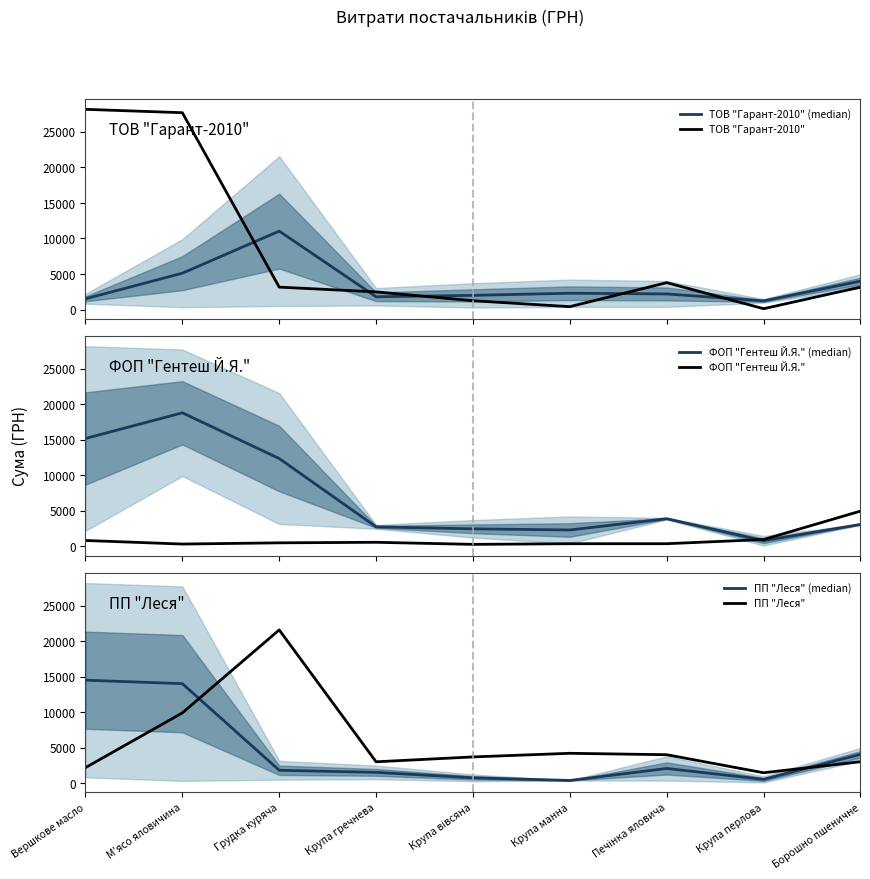

What is the label of the 4th point from the right?

Крупа манна